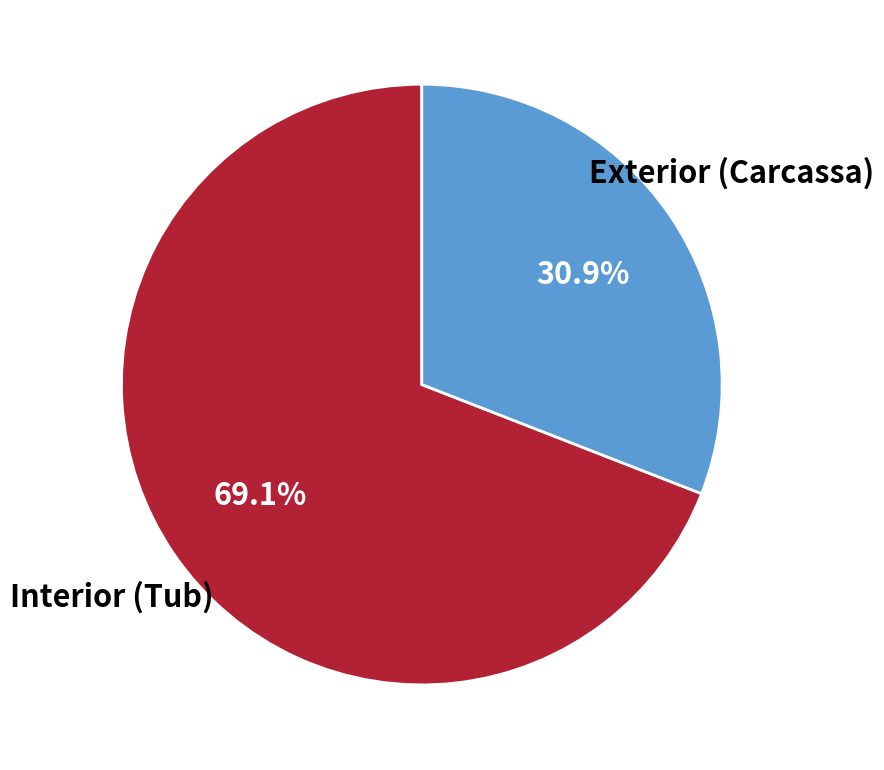

Is there a majority slice in this chart?

Yes